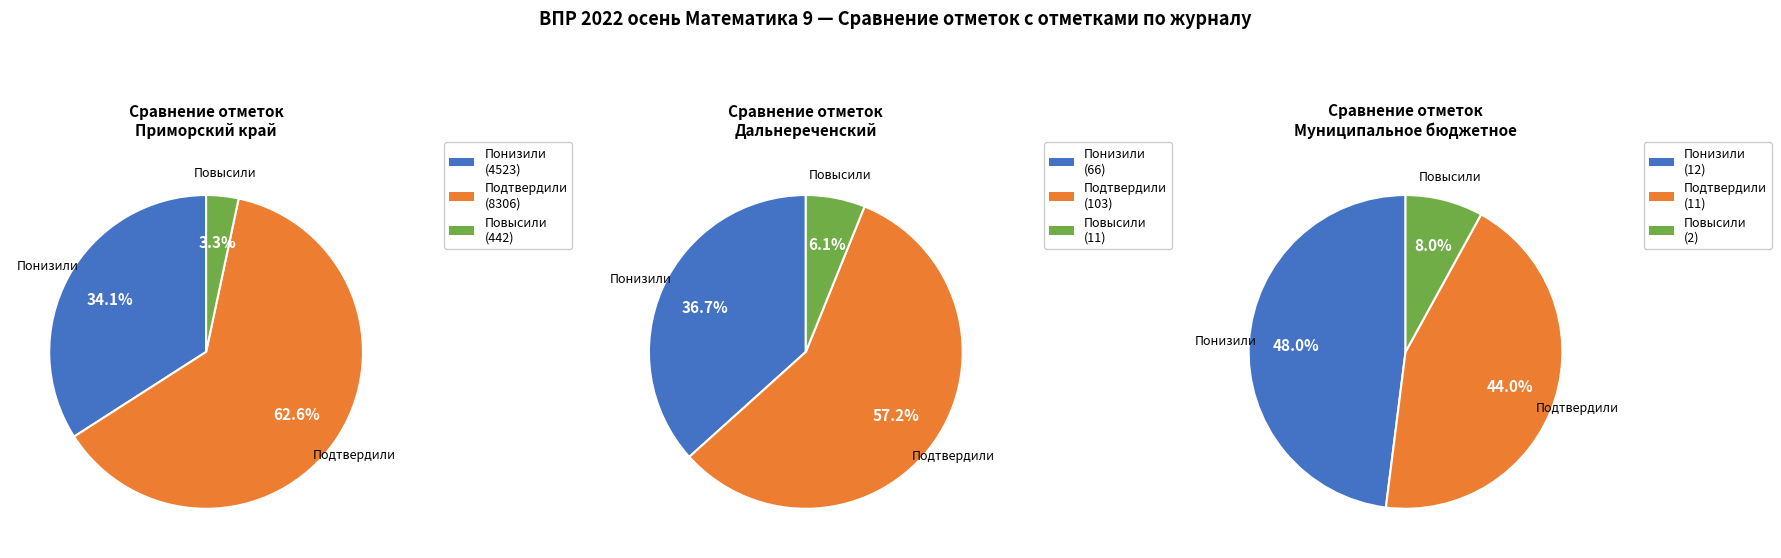

To the nearest percent, what percentage of the pie is Повысили?

8%